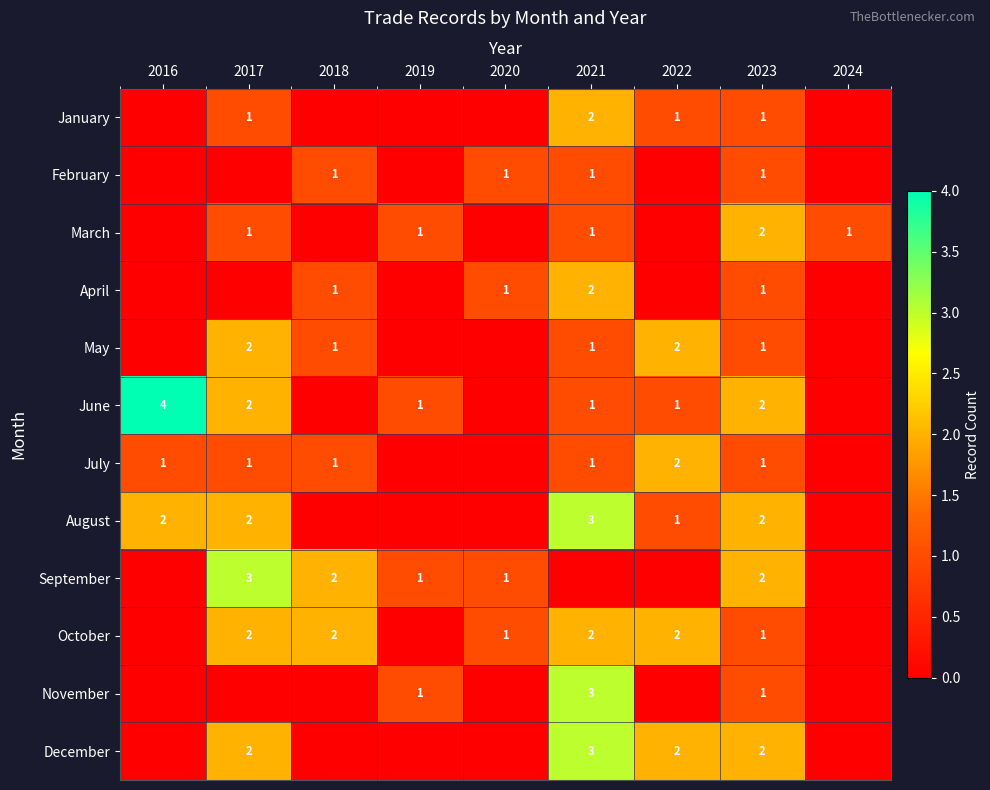

The value of July at 2016 is 1. True or false?

True